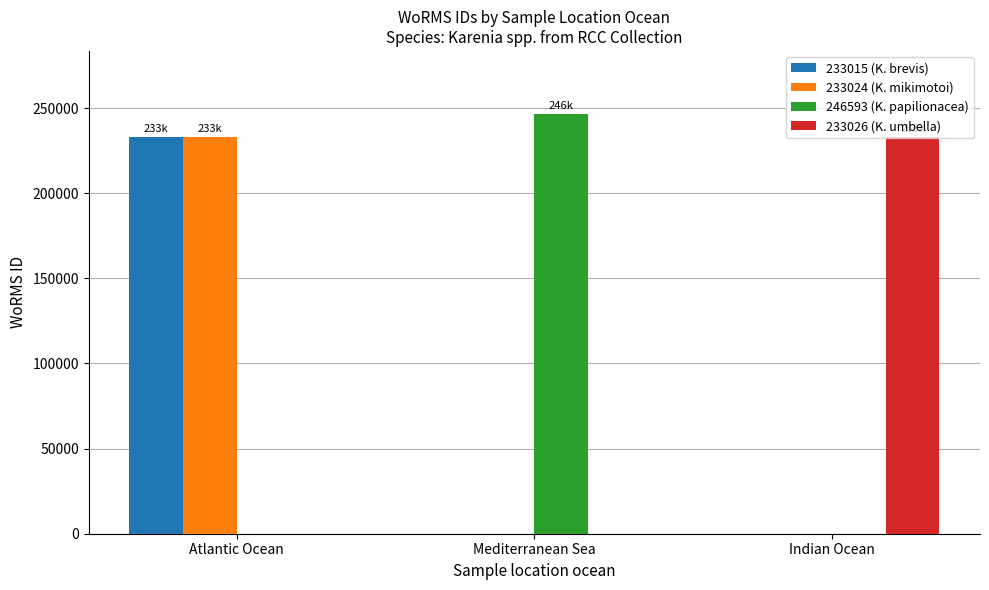

The value of 233026 (K. umbella) at Mediterranean Sea is 0. True or false?

True